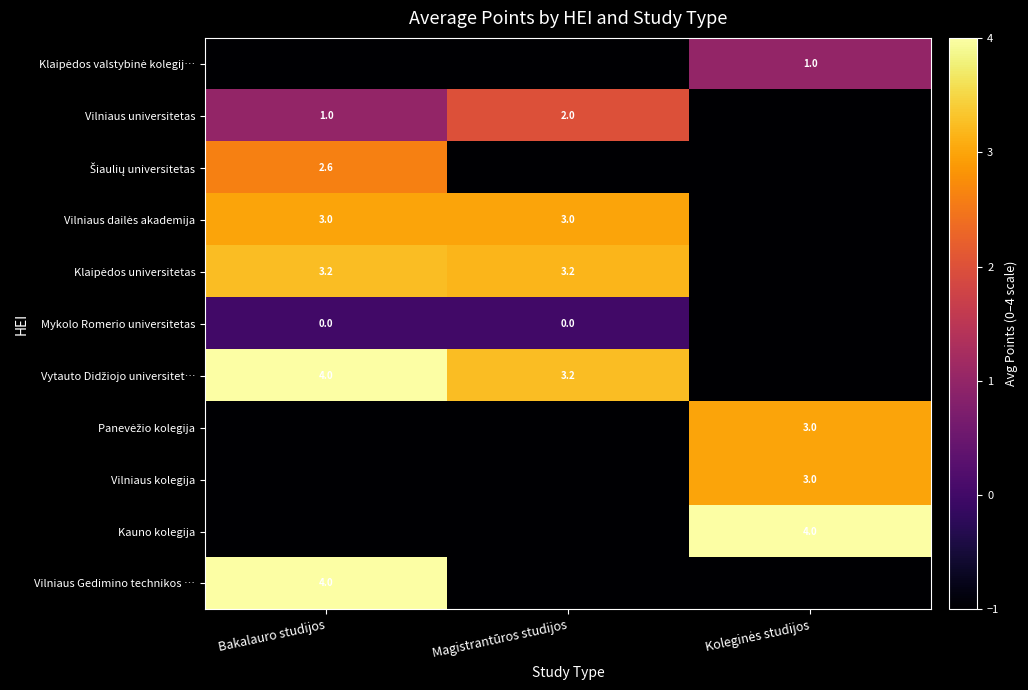

The value of Vilniaus universitetas at Magistrantūros studijos is 2.0. True or false?

True